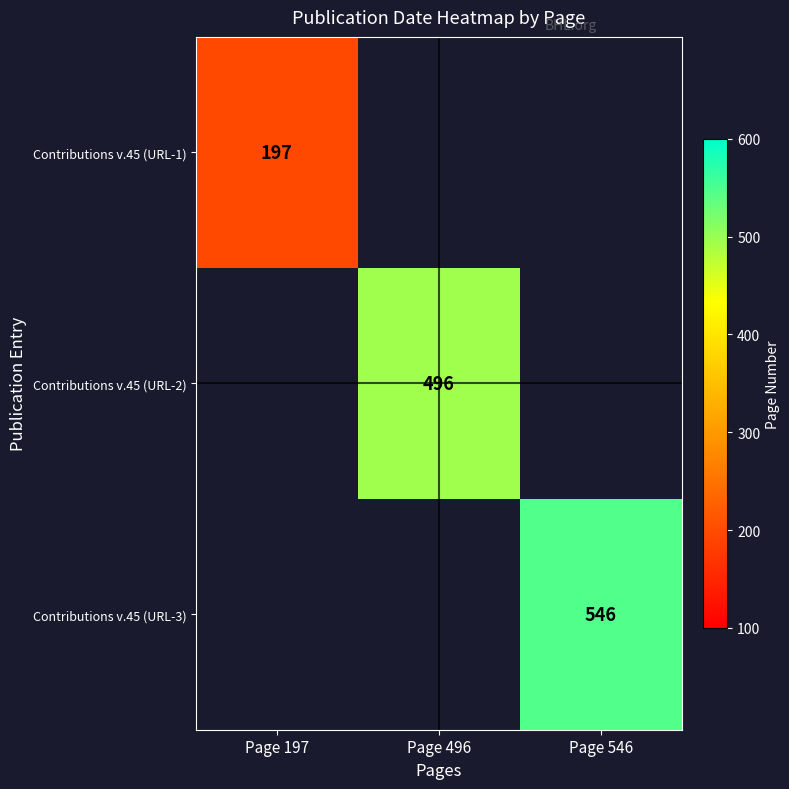

Is the value of Contributions v.45 (URL-1) at Page 197 greater than the value of Contributions v.45 (URL-2) at Page 496?

No